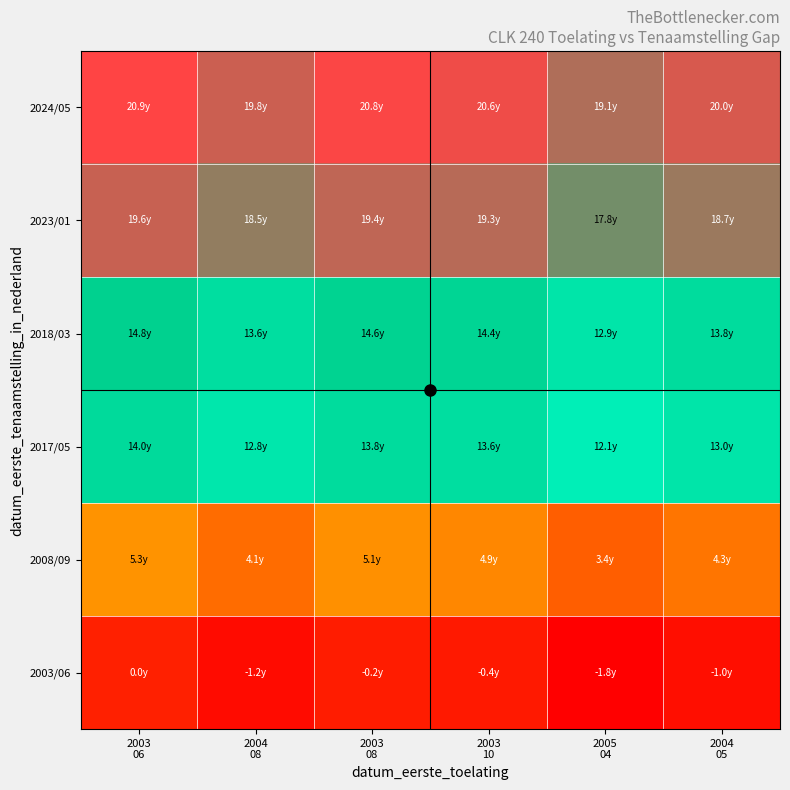

What is the greatest value displayed?

20.9